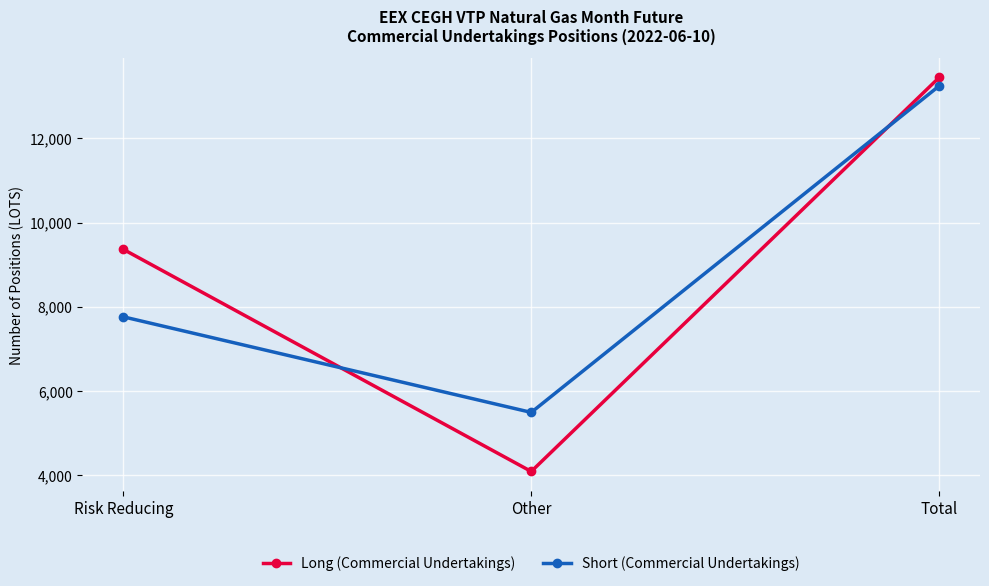

Count the number of categories in the chart.

3